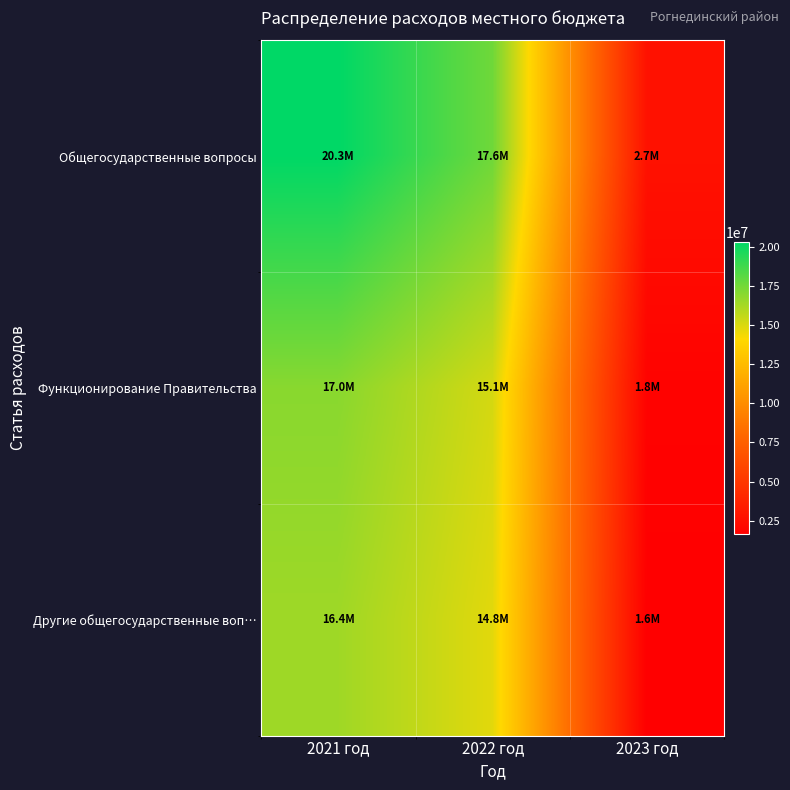

What is the total value across all series at 2021 год?

53722266.2